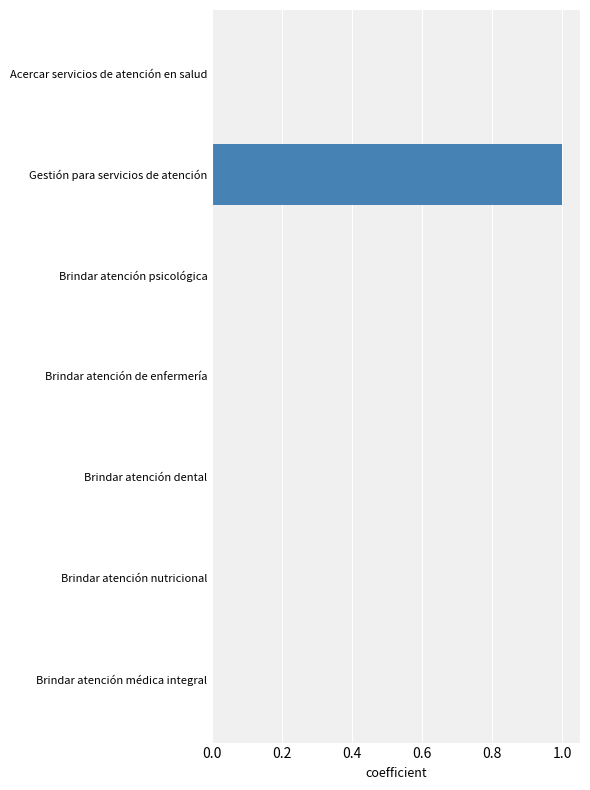

Are the bars grouped side by side (vs. stacked)?

No